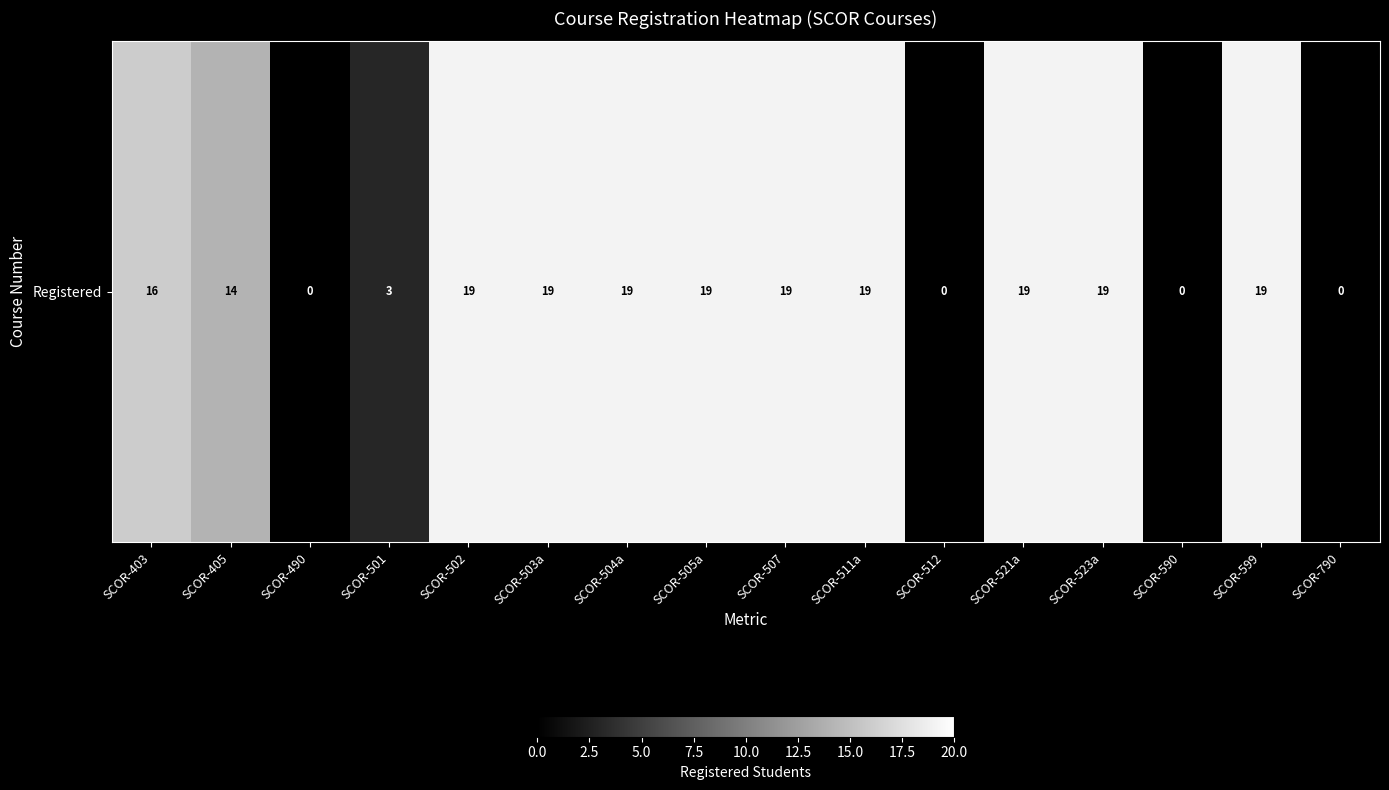

Which category has the lowest value across all series?

SCOR-490